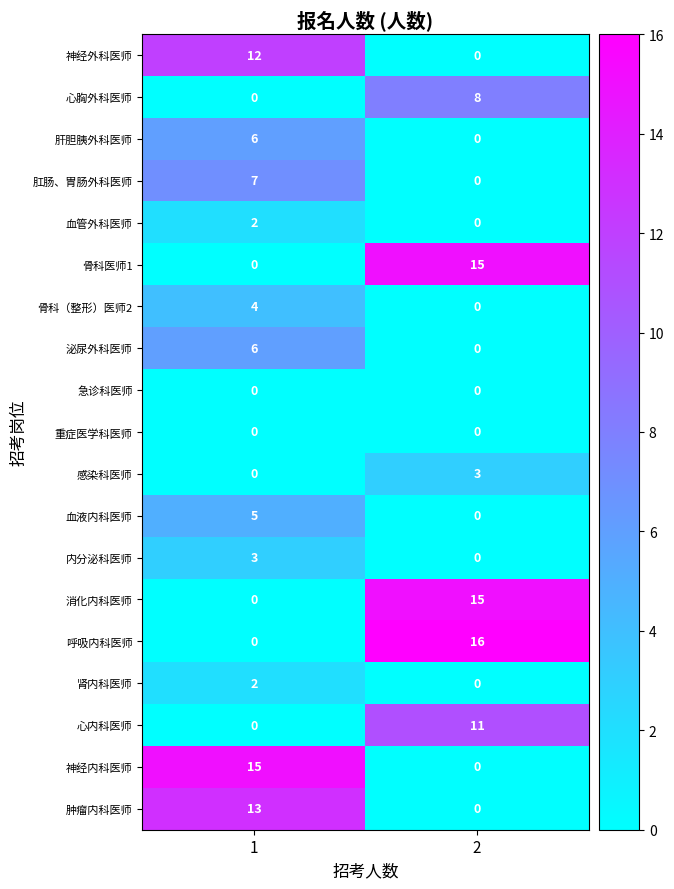

True or false: 肝胆胰外科医师 has a value of 4 at 2.

False